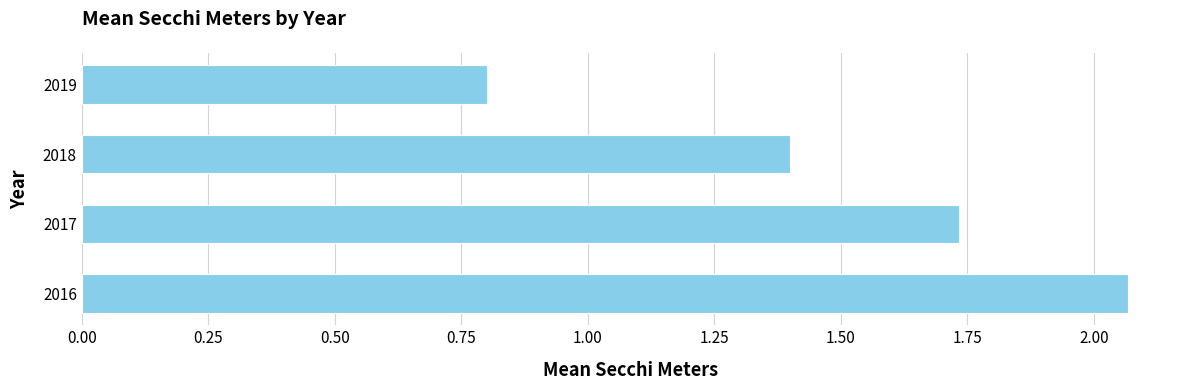

Where is the data nearest to the value 1?

2019